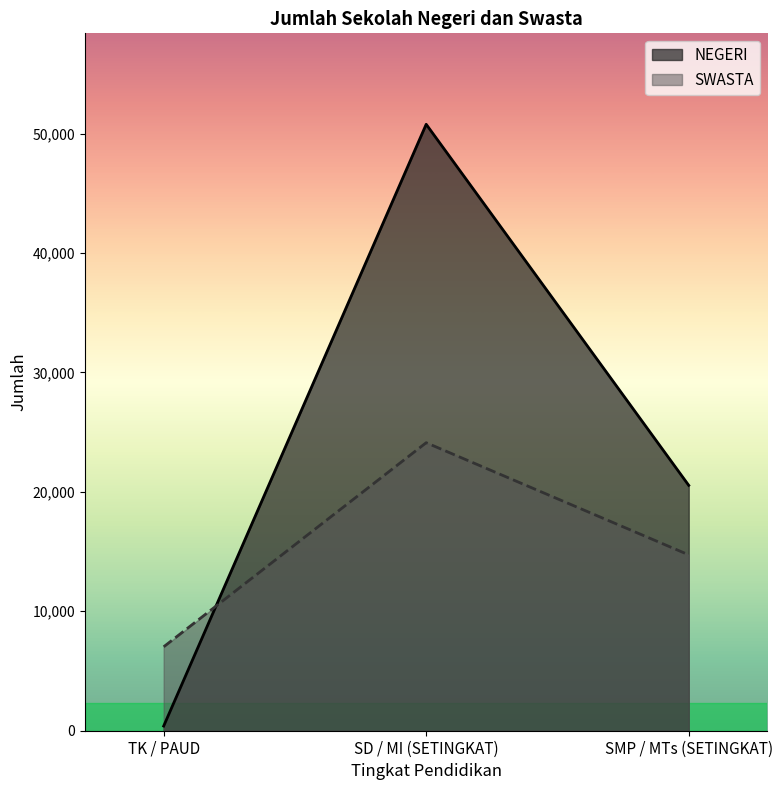

Does the chart have visible grid lines?

No